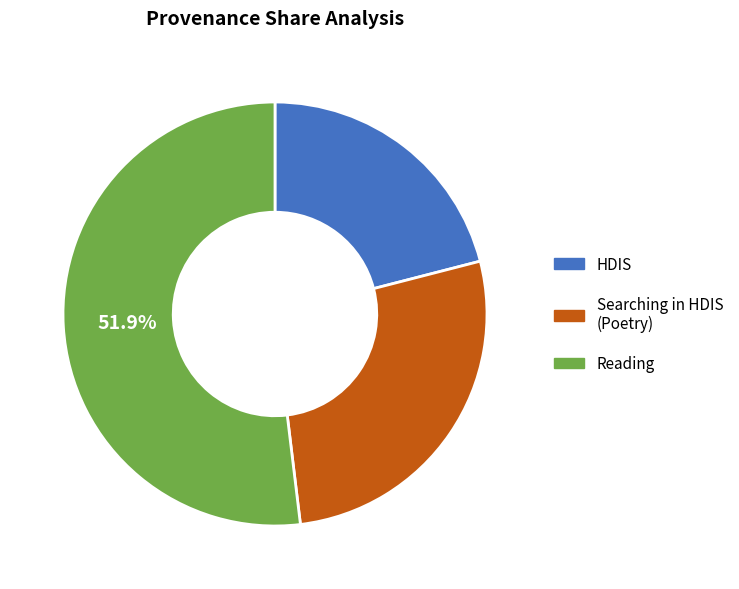

What is the smallest slice in the pie chart?

HDIS